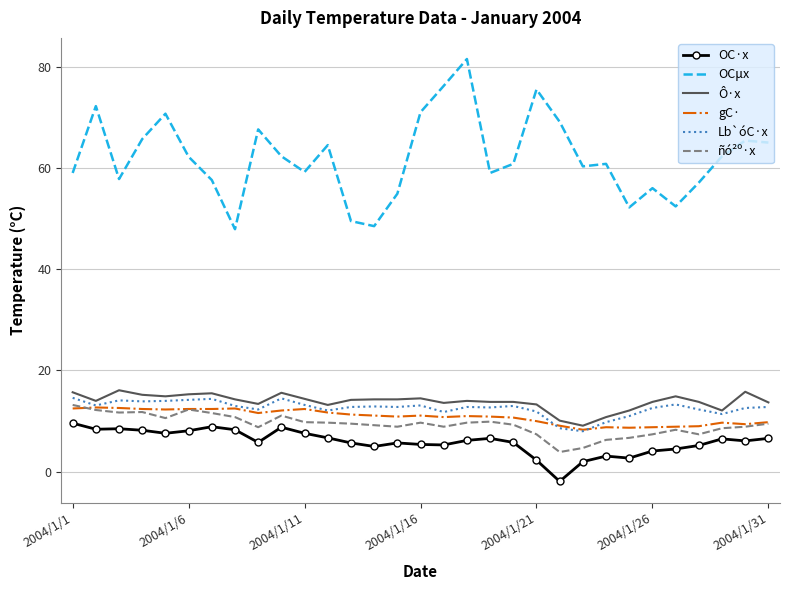

What is the maximum value for Lb`óC·x?

14.6